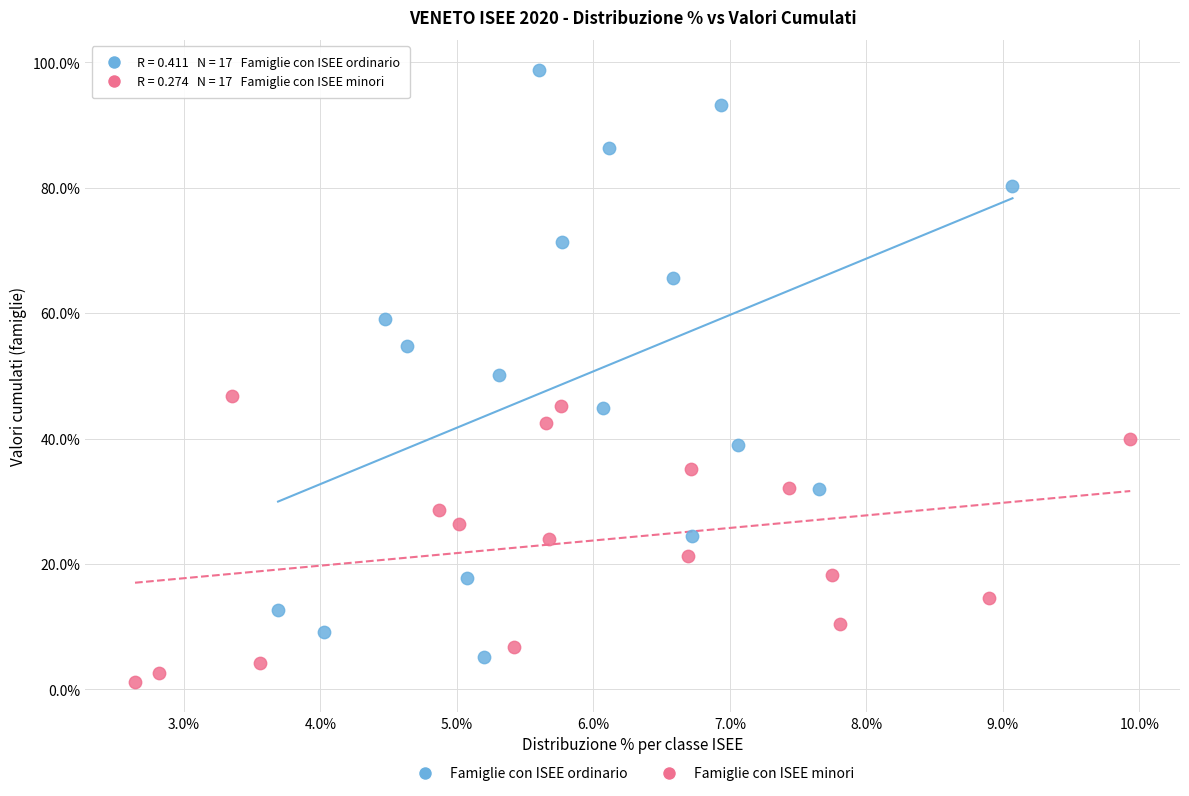

What are all the series names shown in the legend?

Famiglie con ISEE ordinario, Famiglie con ISEE minori